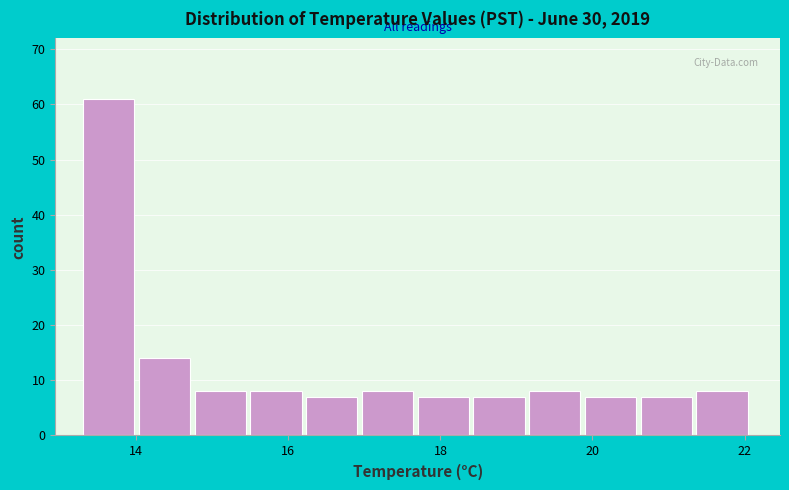

Read against the x-axis, roughly where is the centre of the tallest bar?

13.6